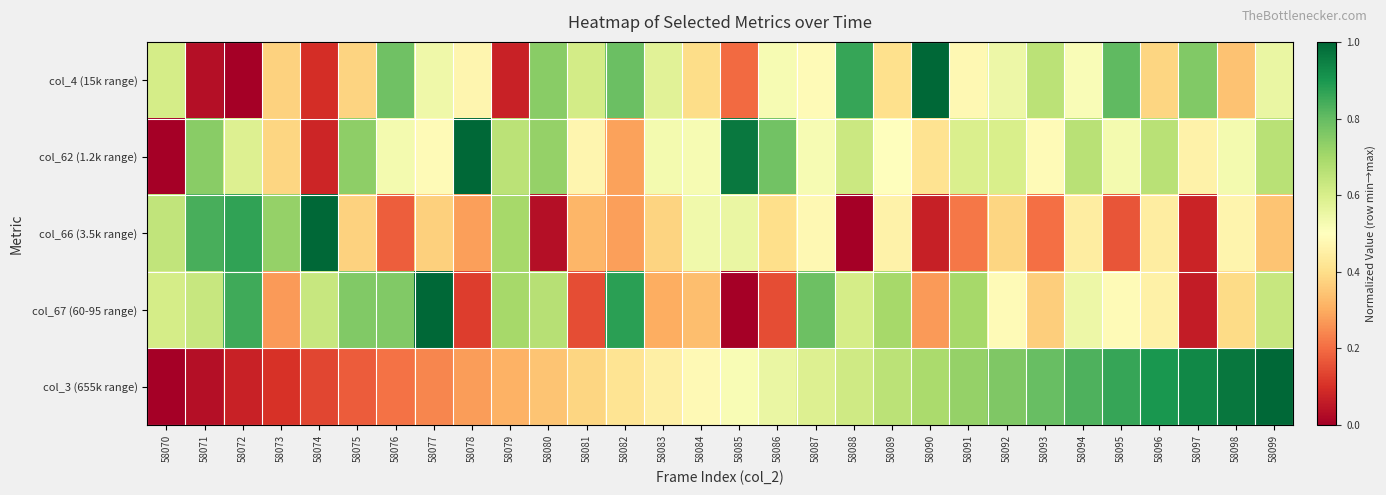

List the series in order of their peak value, lowest first.

col_4 (15k range), col_62 (1.2k range), col_66 (3.5k range), col_67 (60-95 range), col_3 (655k range)